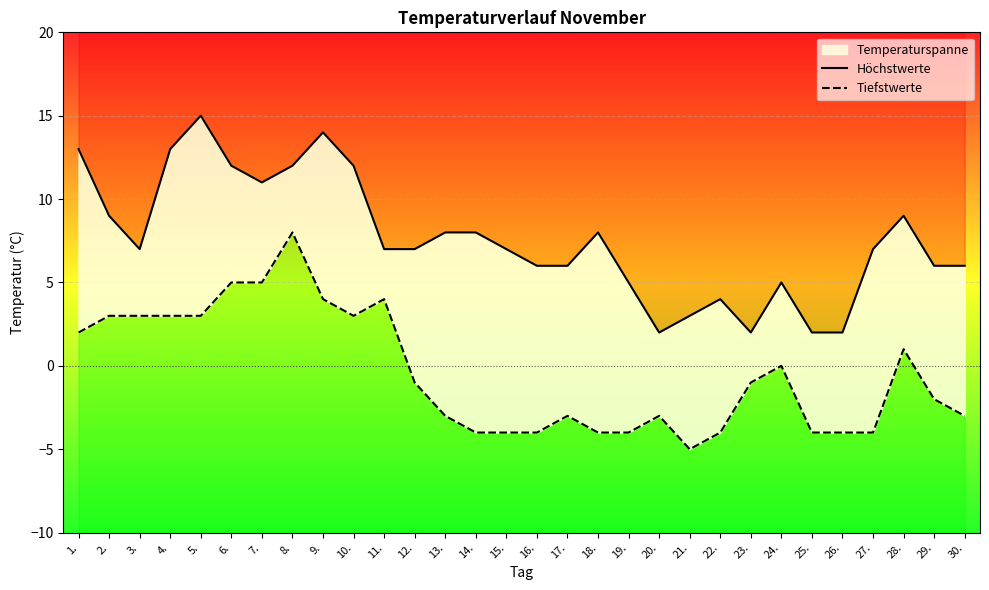

The Höchstwerte series shows 5 at 10.. True or false?

False